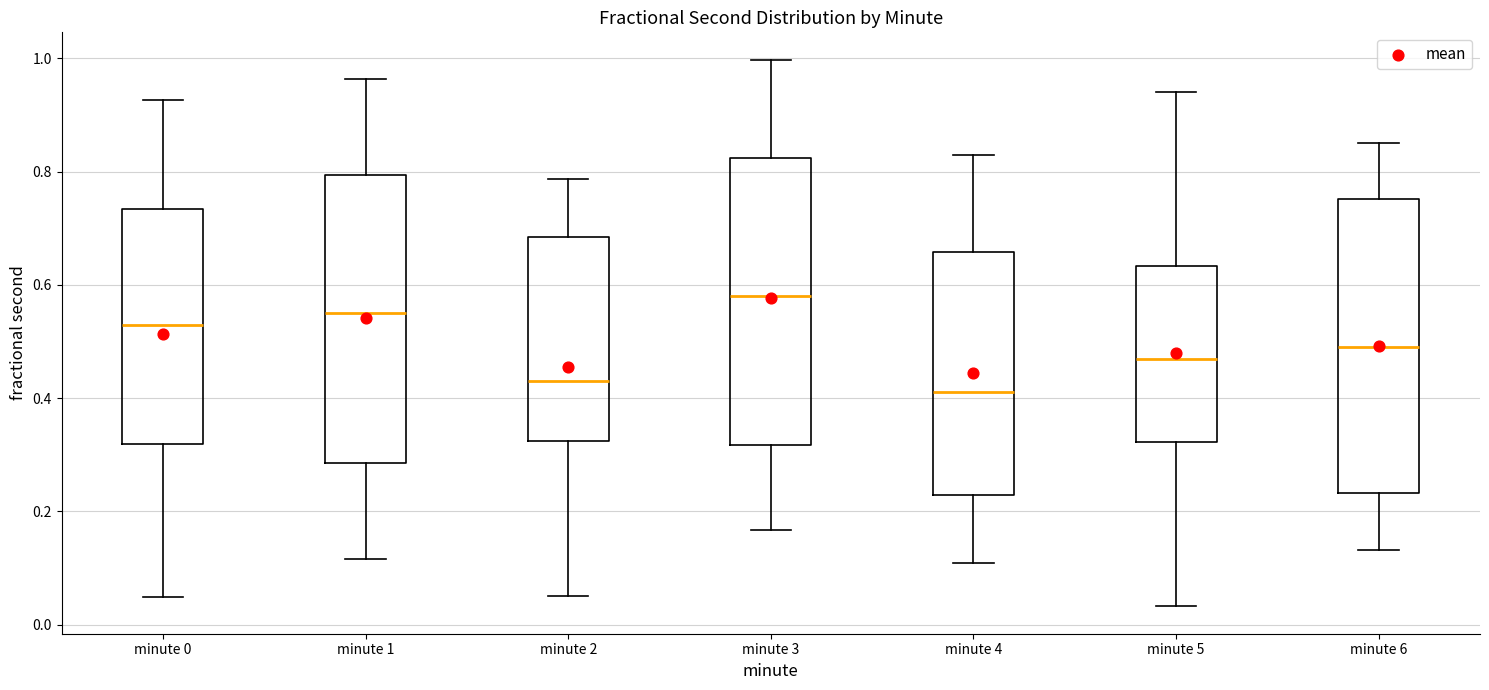

Reading left to right, read every box against the y-axis: the position of its median line, the range the box covers, and the ends of its whiskers. The values are not printed on the chart, so give them approximately, as read against the axis.

minute 0: median 0.52, box 0.32 to 0.74, whiskers 0.04 to 0.92
minute 1: median 0.56, box 0.28 to 0.80, whiskers 0.12 to 0.96
minute 2: median 0.44, box 0.32 to 0.68, whiskers 0.06 to 0.78
minute 3: median 0.58, box 0.32 to 0.82, whiskers 0.16 to 1.00
minute 4: median 0.42, box 0.22 to 0.66, whiskers 0.10 to 0.82
minute 5: median 0.46, box 0.32 to 0.64, whiskers 0.04 to 0.94
minute 6: median 0.50, box 0.24 to 0.76, whiskers 0.14 to 0.86